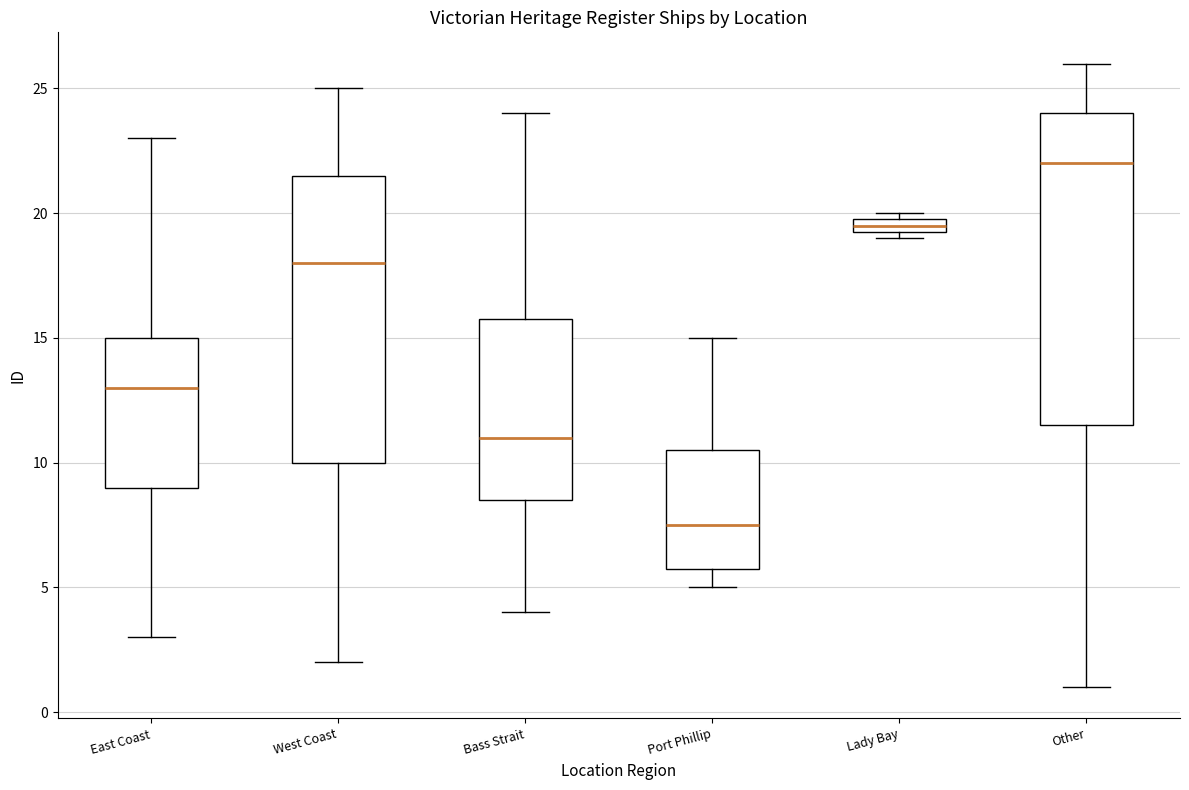

Which box's median line is the highest?

Other